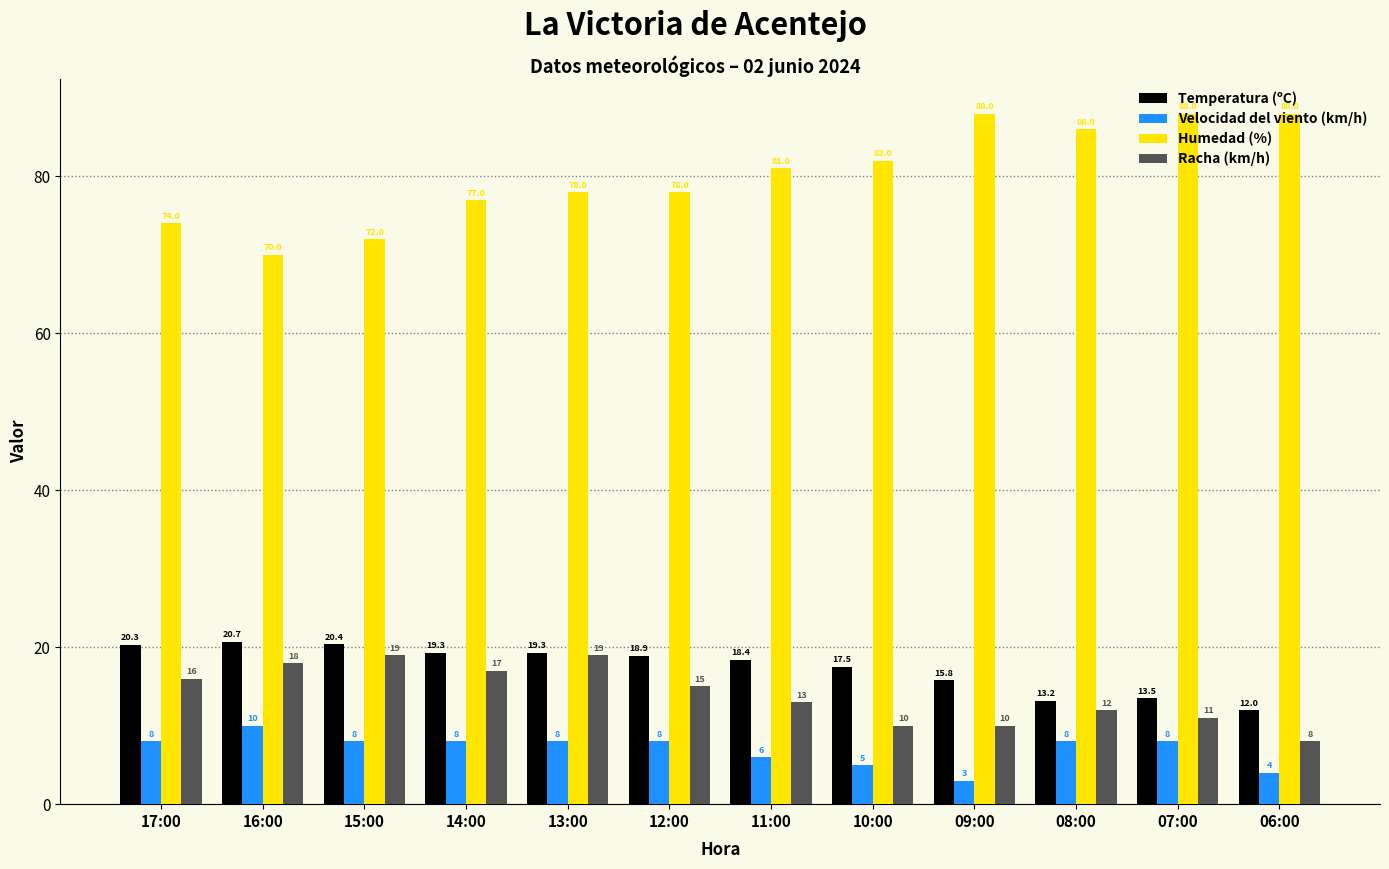

Which series has the largest total across all categories?

Humedad (%)